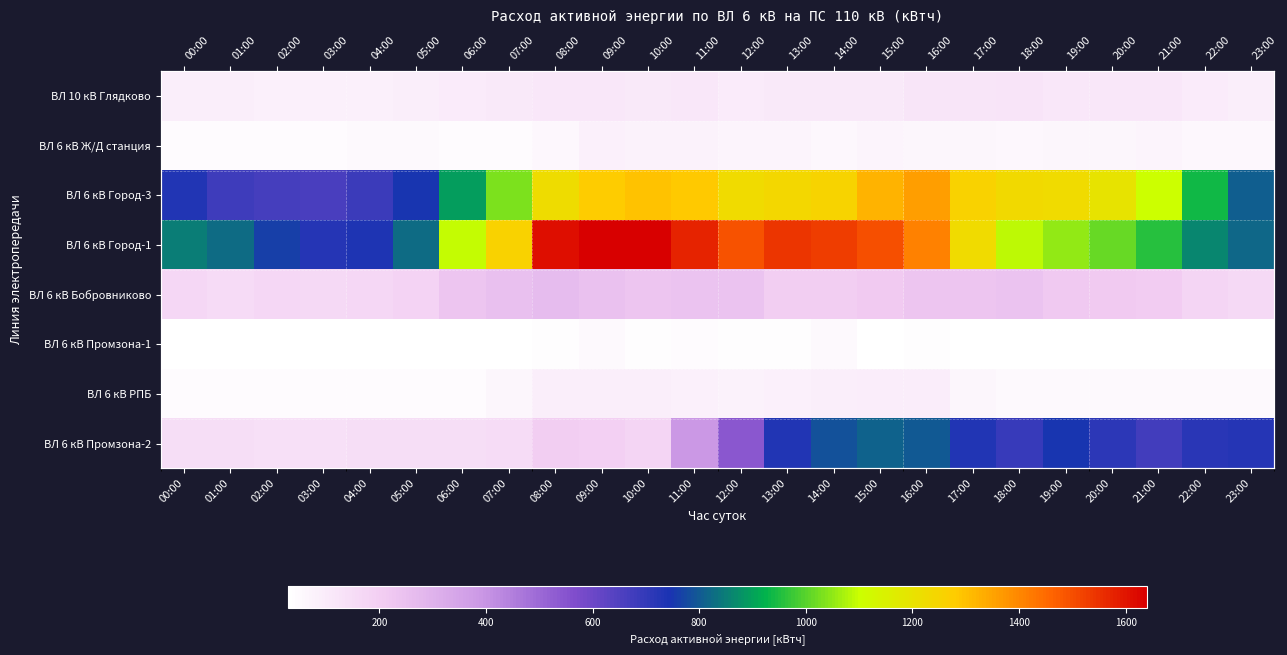

Which series has the widest spread of values?

ВЛ 6 кВ Город-1